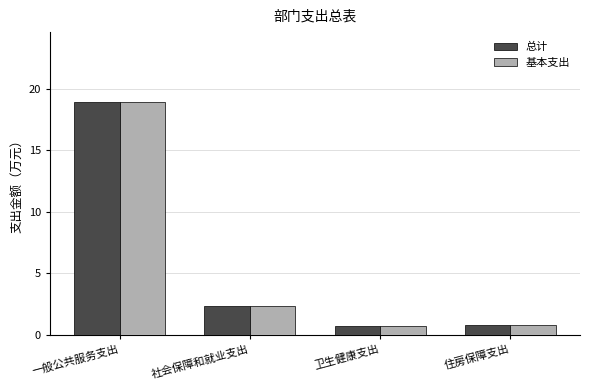

What is the approximate value of 总计 at 社会保障和就业支出?

2.4